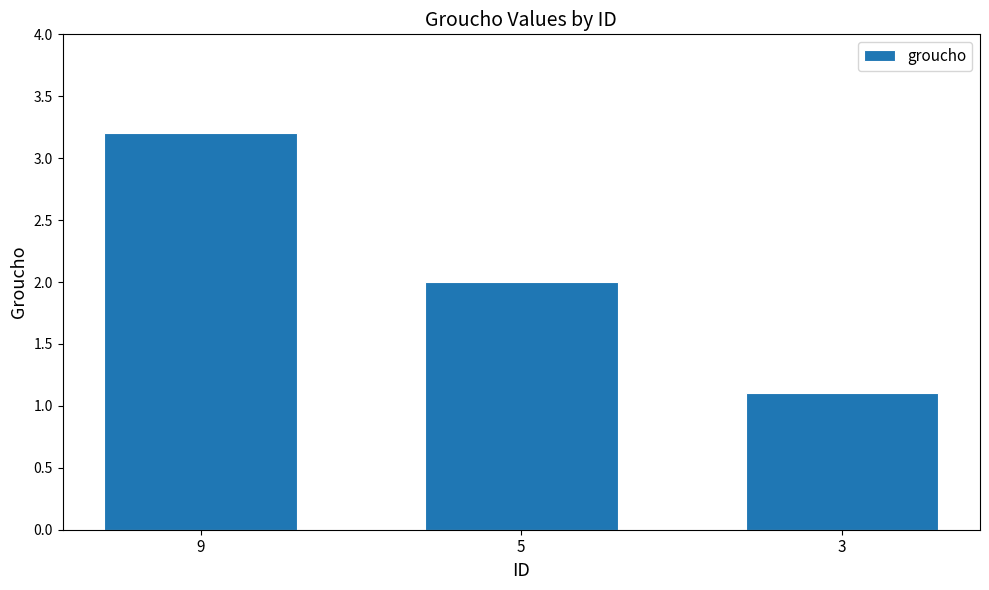

What is the change in value from 5 to 3?

-0.9